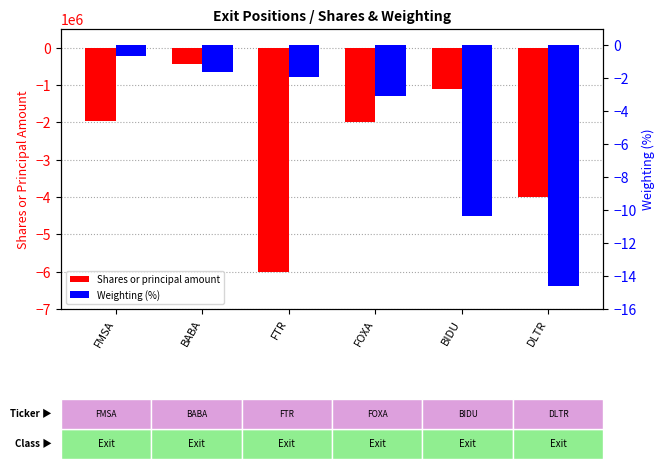

Between FTR and FMSA, which is larger?

FMSA